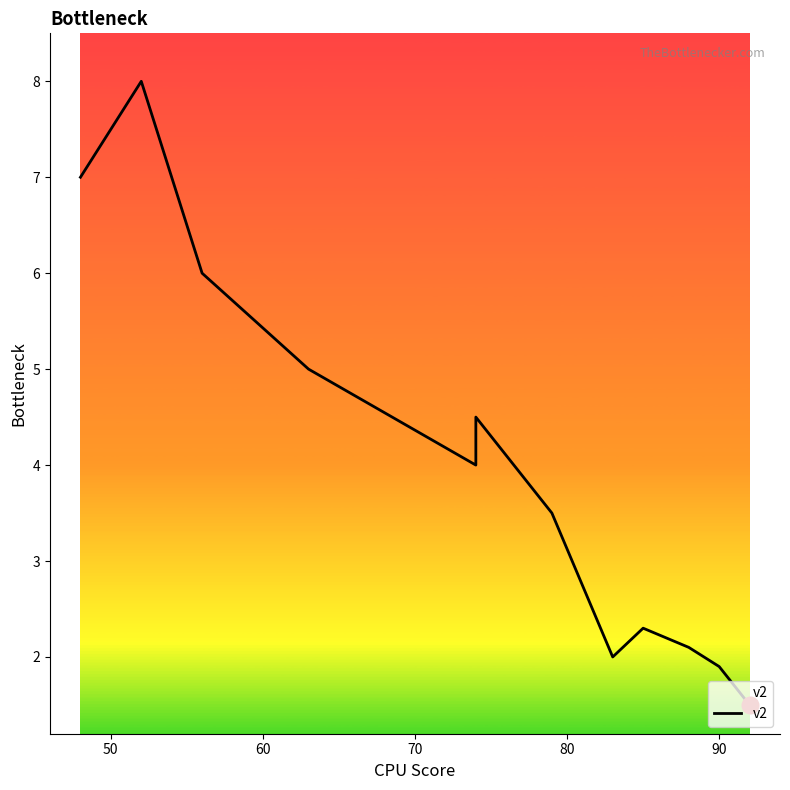

What is the sum of all values?

47.8